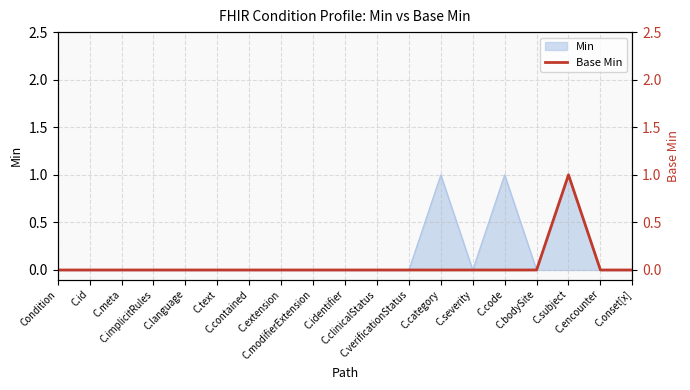

True or false: the data shows 0 at C.language.

False